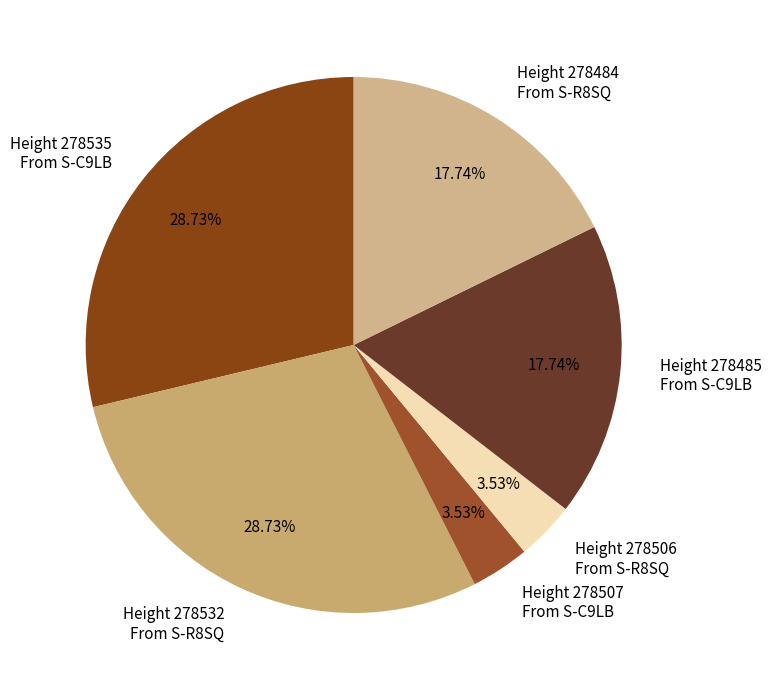

Does Height 278506 From S-R8SQ represent more than half of the total?

No